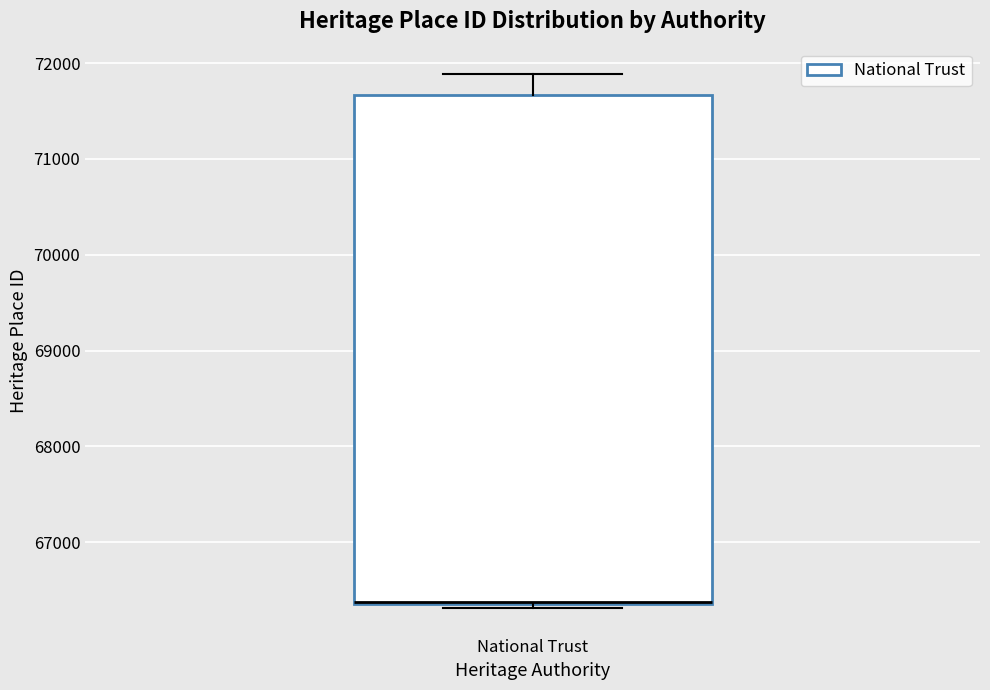

Read this box plot against the y-axis: the position of the median line, the range covered by the box, and the ends of both whiskers. The values are not printed on the chart, so give them approximately, as read against the axis.

median 66400 (drawn on the box's lower edge), box 66400 to 71700, whiskers 66300 to 71900